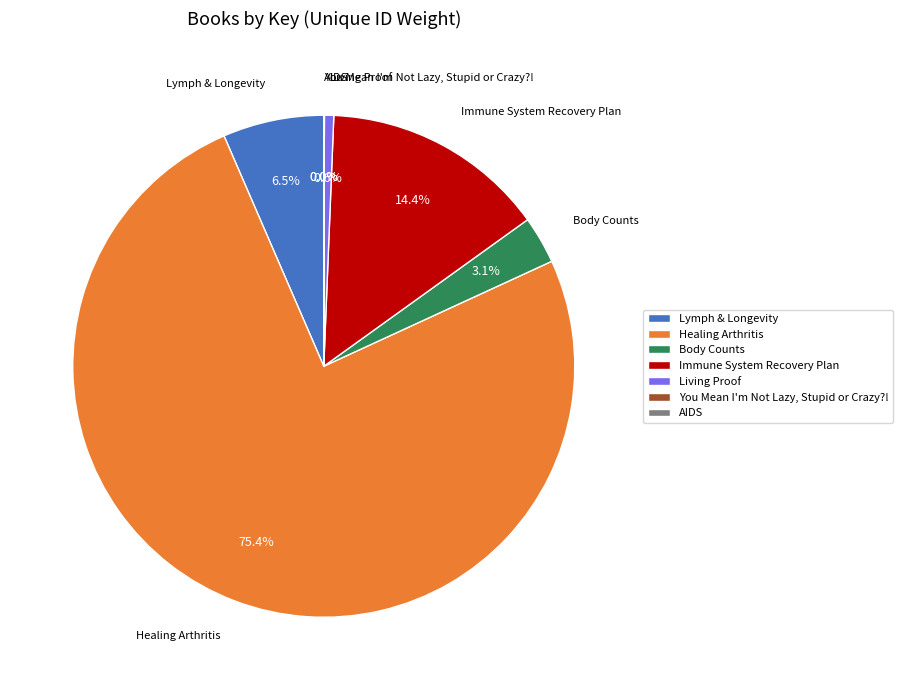

Between Healing Arthritis and Immune System Recovery Plan, which is larger?

Healing Arthritis